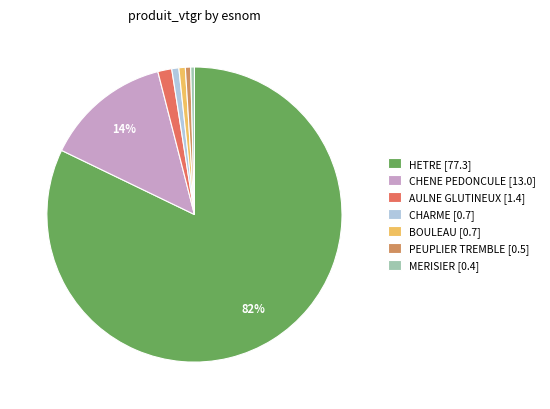

True or false: BOULEAU [0.7] accounts for 1% of the total.

True